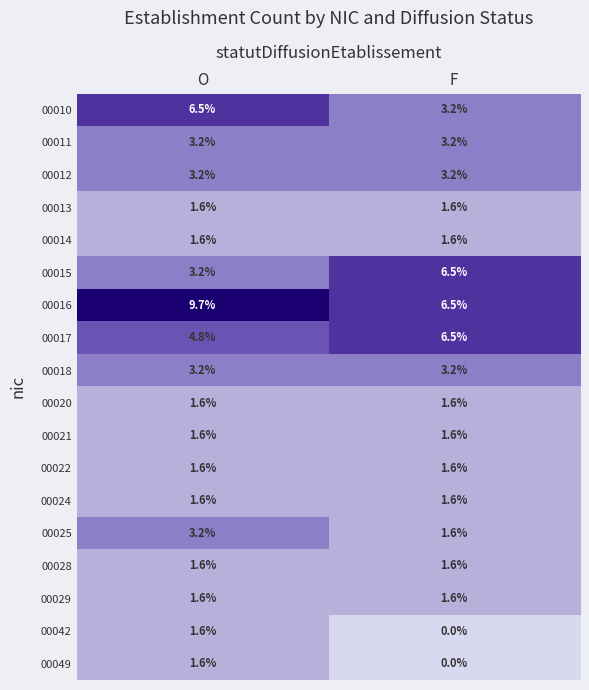

Where is 00025 nearest to the value 2?

F